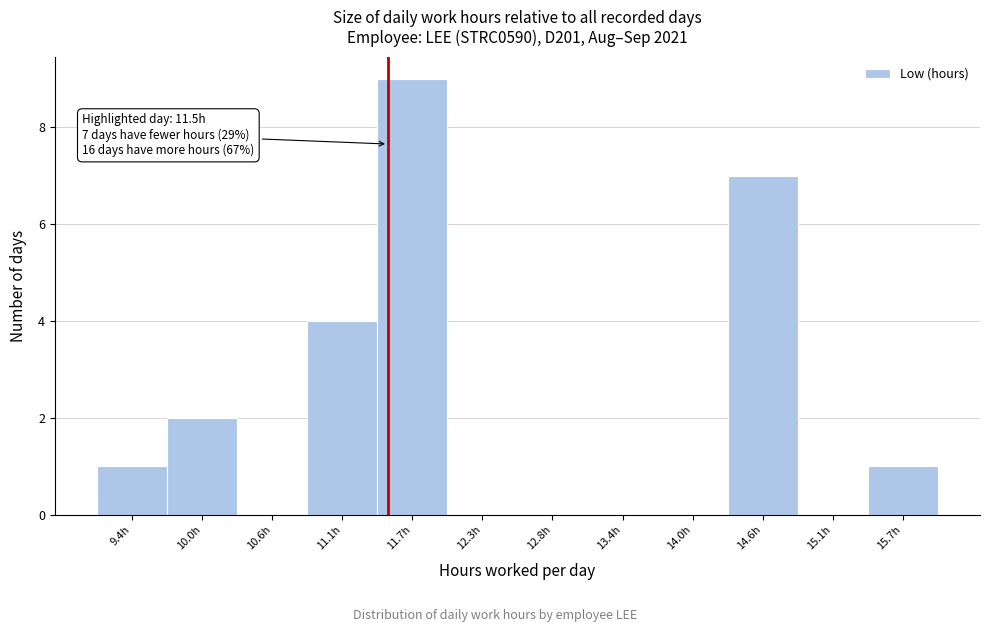

Over which range of the x-axis is the bar tallest?

11.4 to 12.0